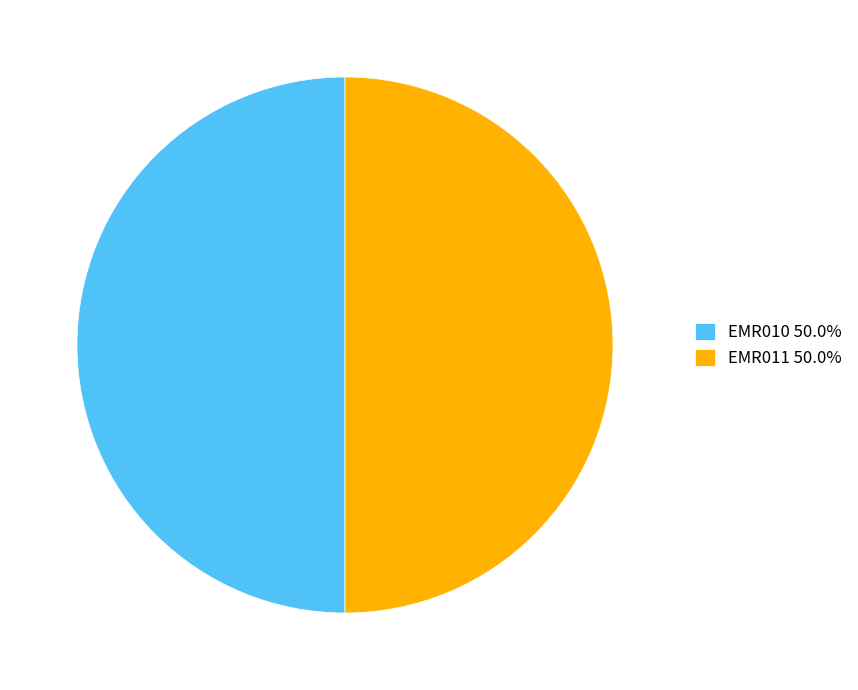

How many segments does this pie chart have?

2